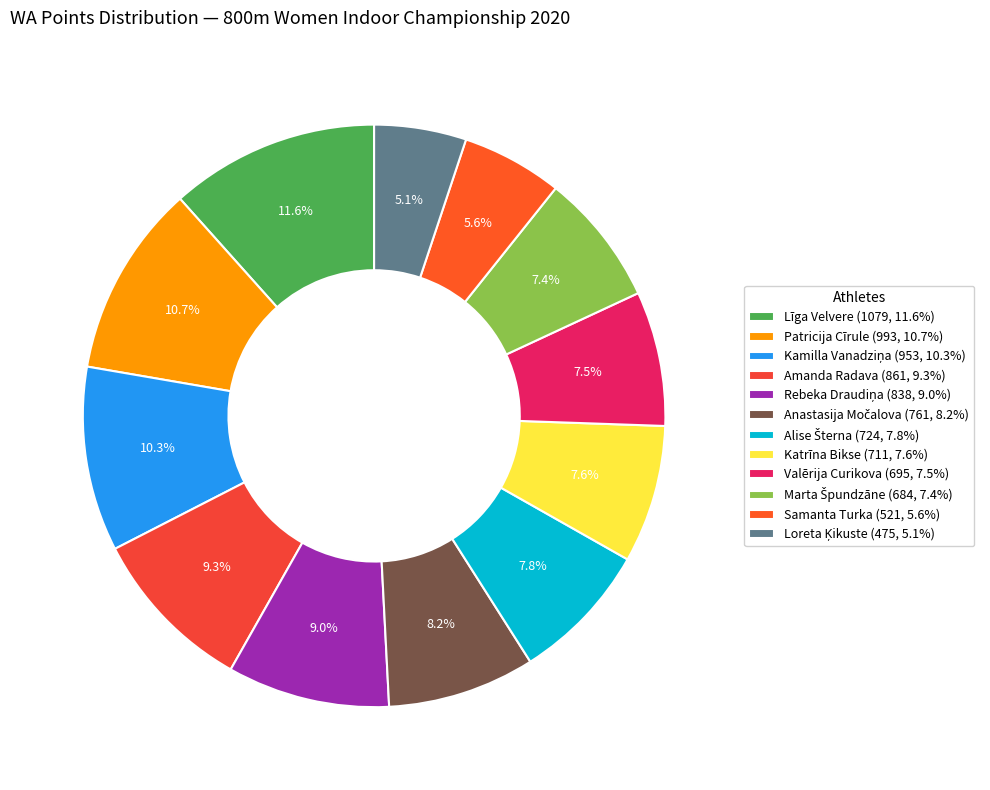

To the nearest percent, what is the combined percentage of Rebeka Draudiņa and Alise Šterna?

17%